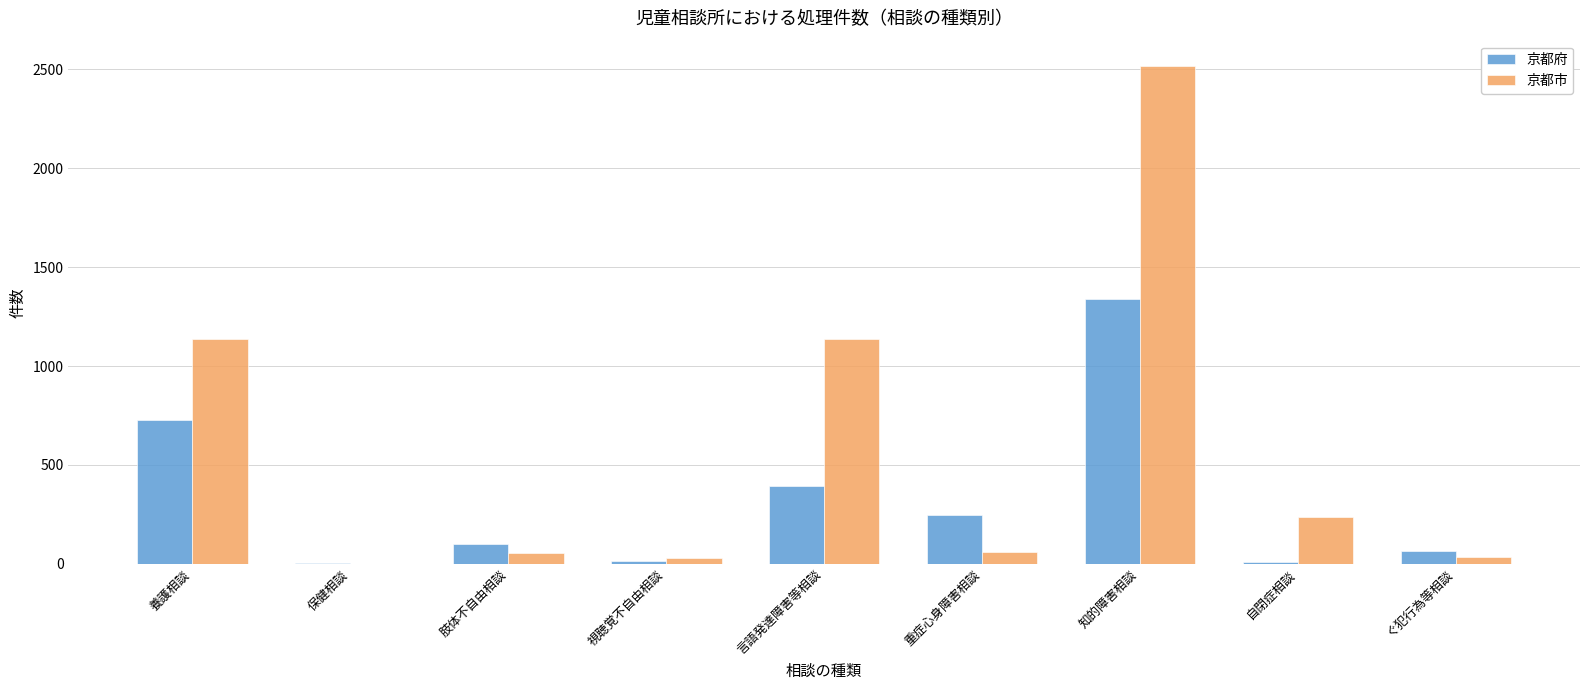

Does the chart contain stacked bars?

No